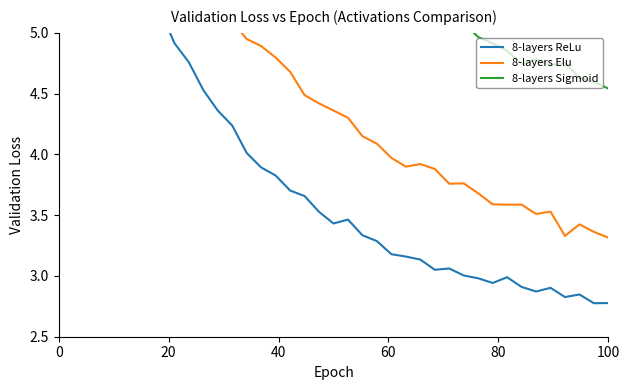

What is the difference between the second highest and minimum values in the 8-layers Sigmoid series?

2.7